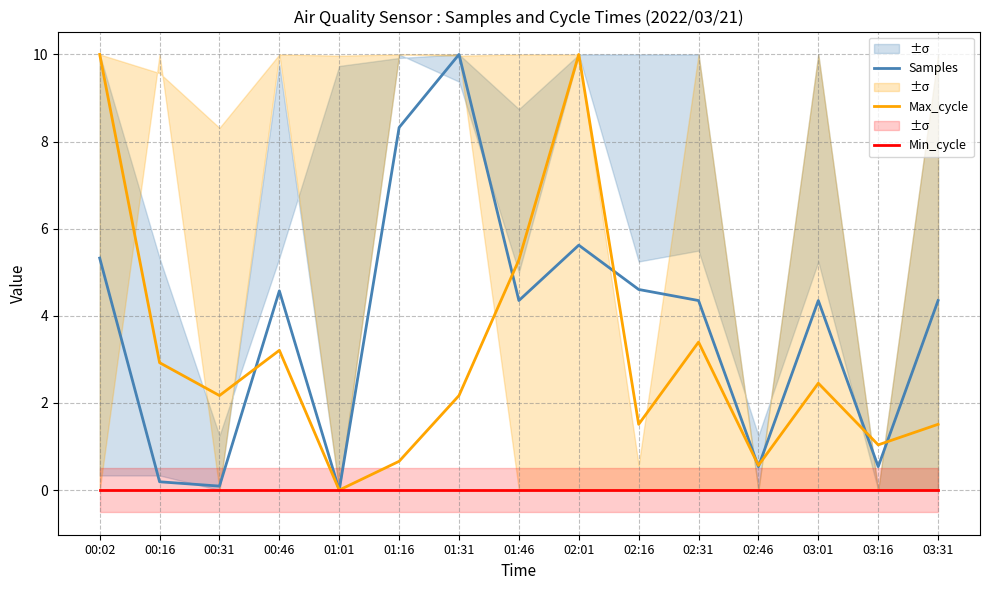

What is the total value across all series at 01:16?

9.0